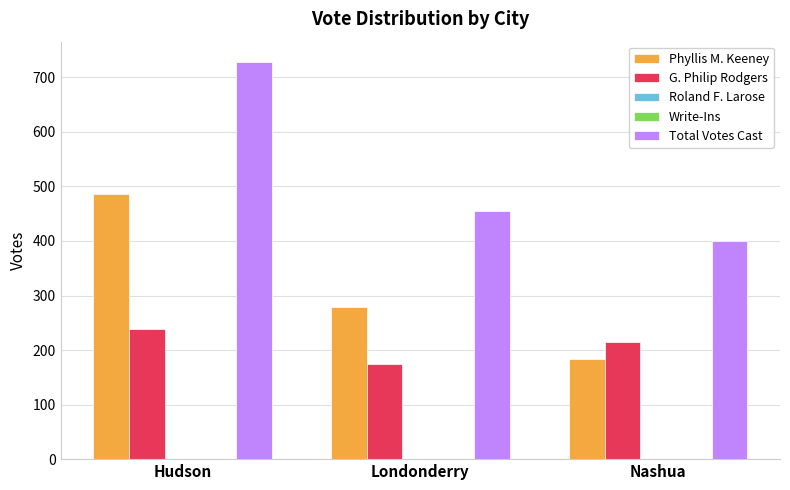

Are the bars grouped side by side (vs. stacked)?

Yes